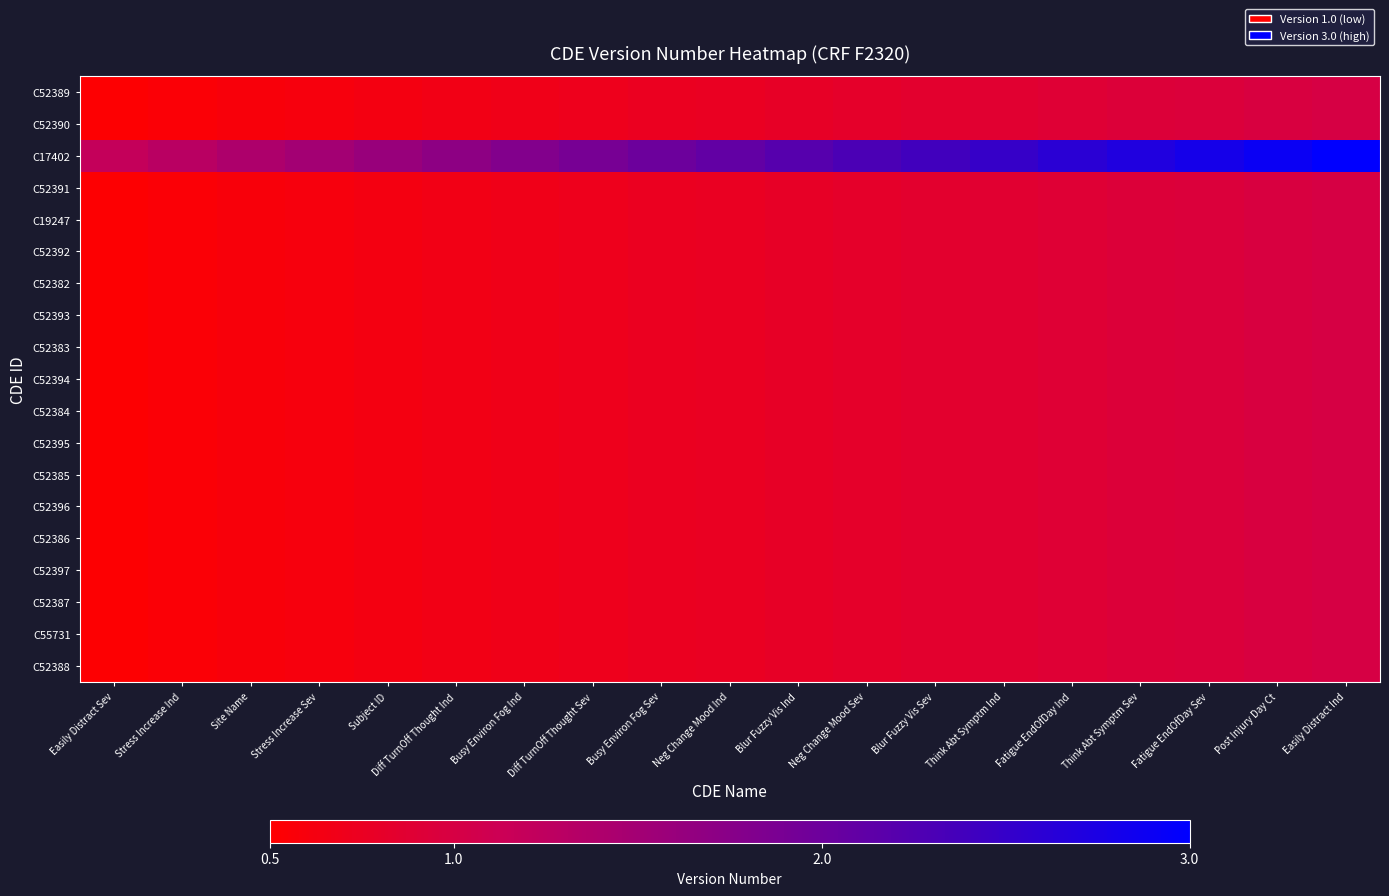

Which series has the largest total across all categories?

C17402